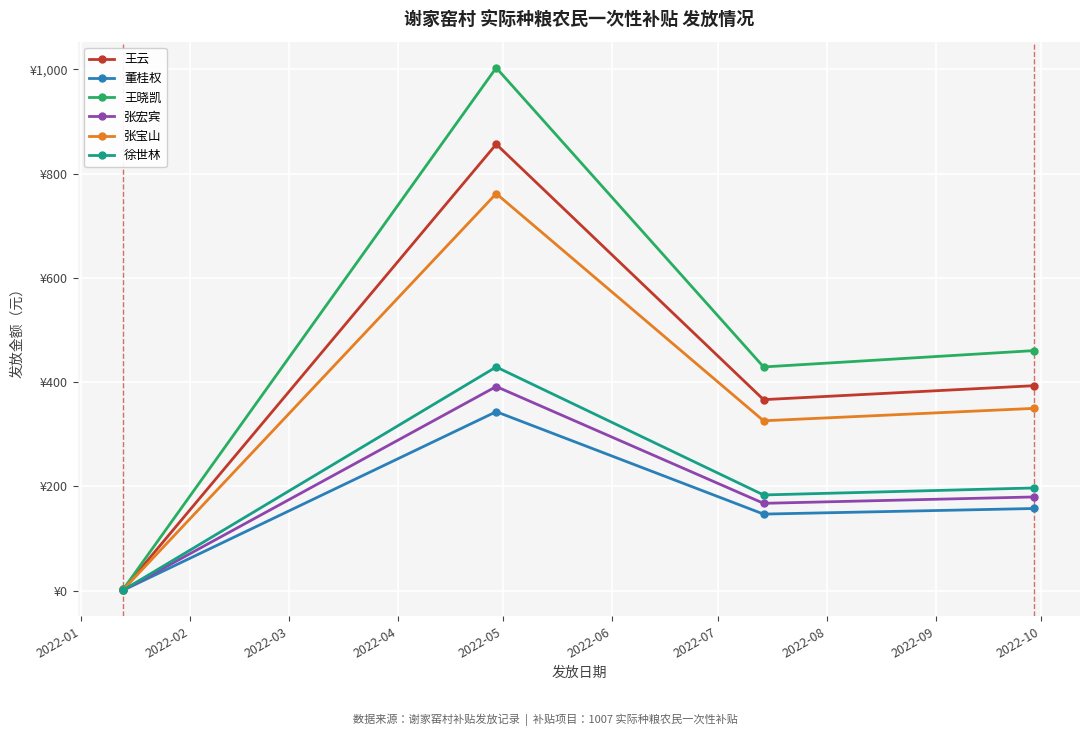

What are all the series names shown in the legend?

王云, 董桂权, 王晓凯, 张宏宾, 张宝山, 徐世林